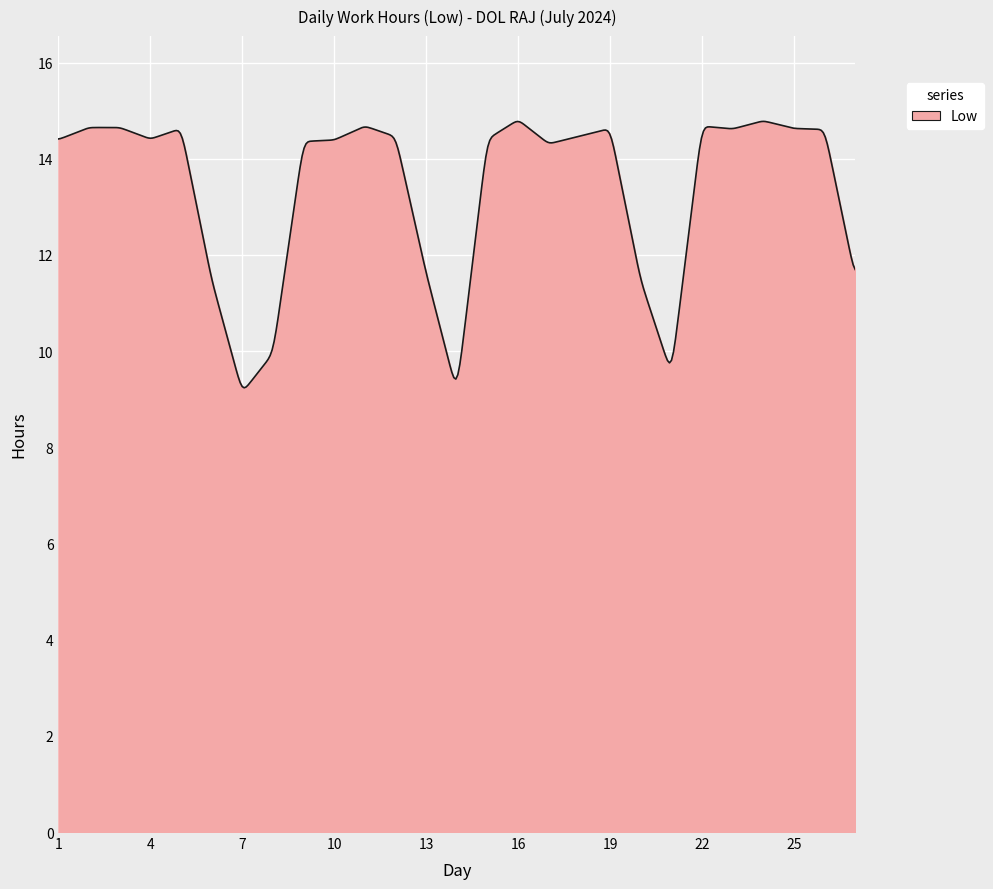

What is the difference between the maximum and minimum values?

5.5